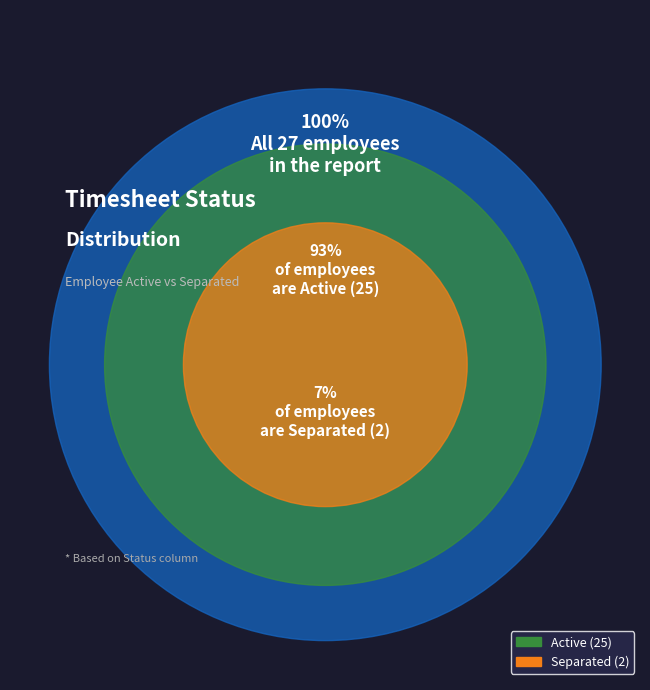

Which category has the biggest portion of the pie?

Active